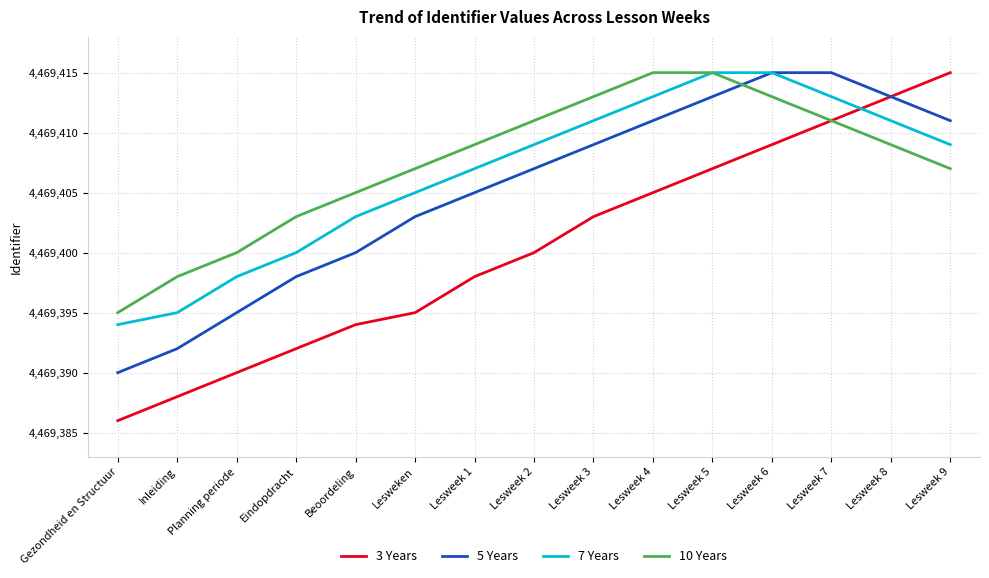

What are all the series names shown in the legend?

3 Years, 5 Years, 7 Years, 10 Years